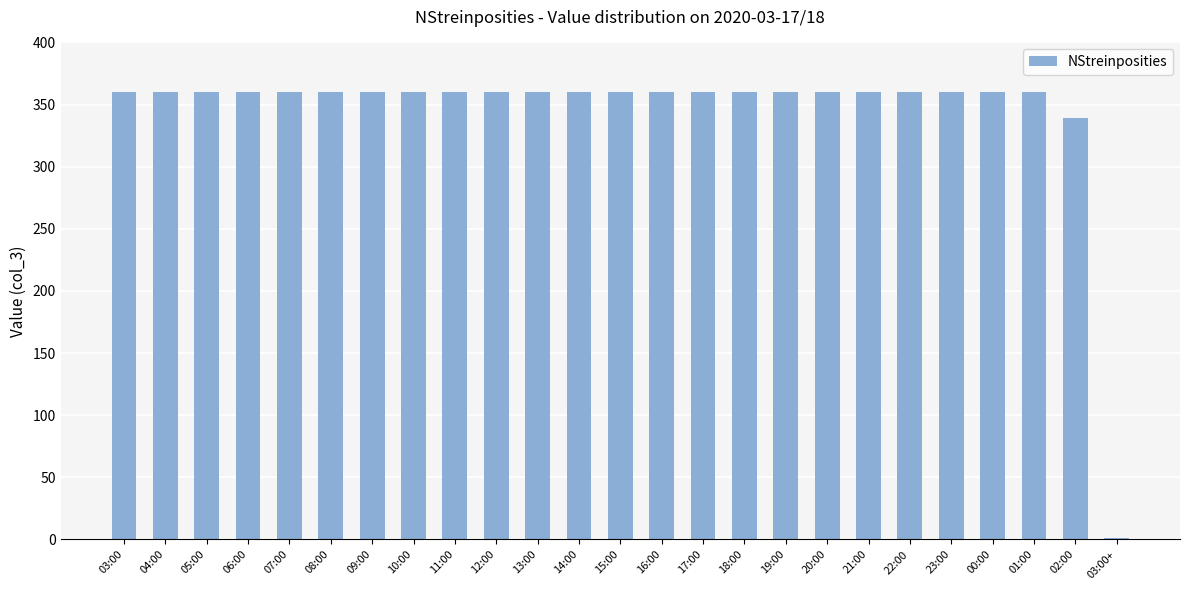

What is the sum of all values?

8620